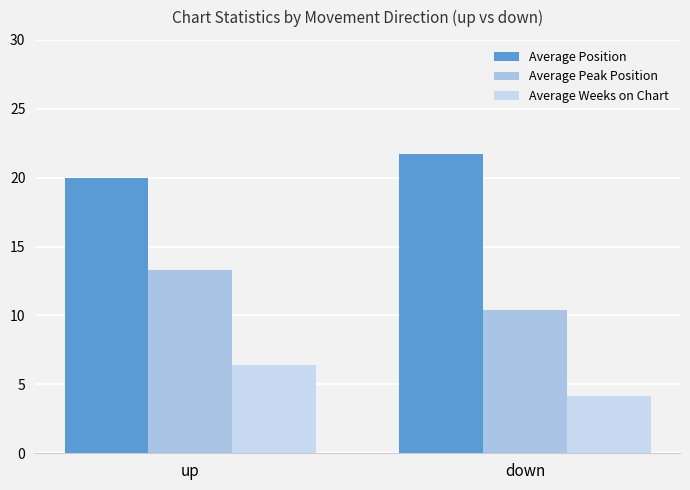

What position from the right is down?

1